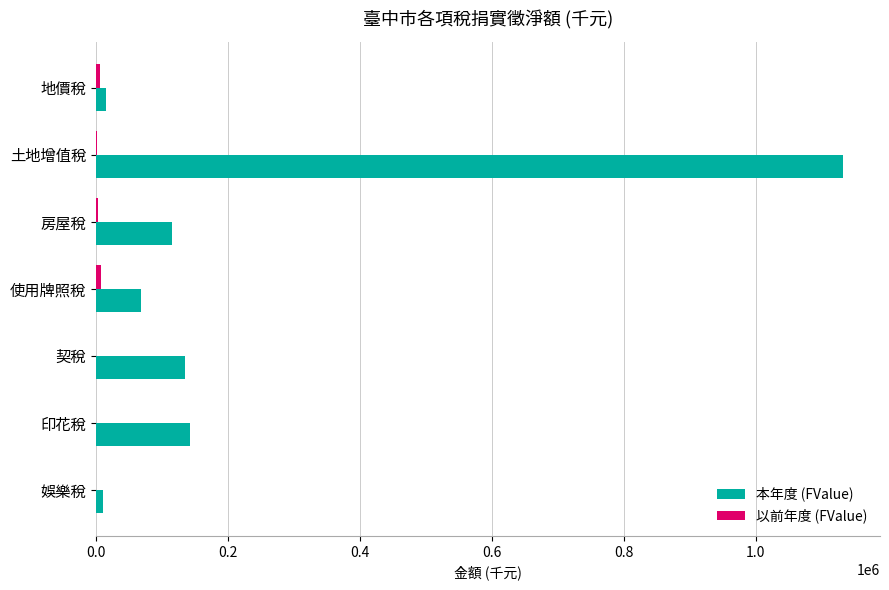

At which category is the sum across all series the highest?

土地增值稅